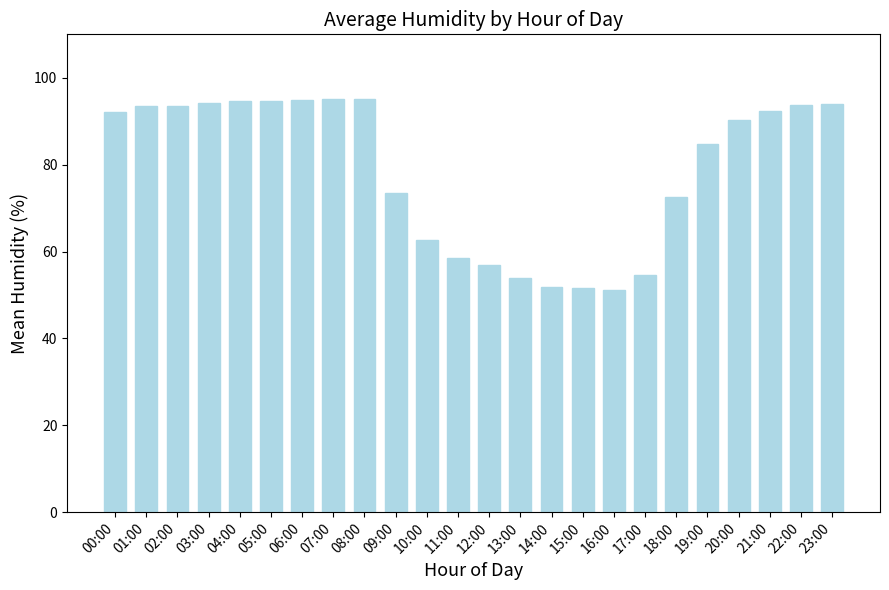

Is it true that the value at 04:00 is 94.5?

True